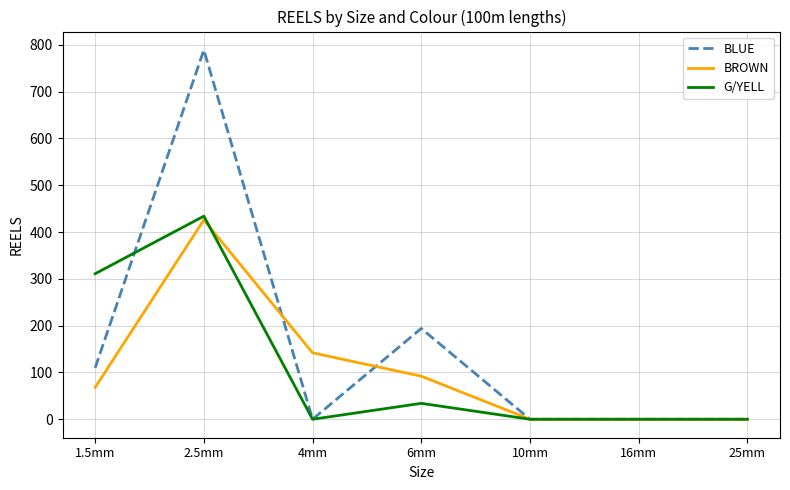

How many lines are shown in the chart?

3